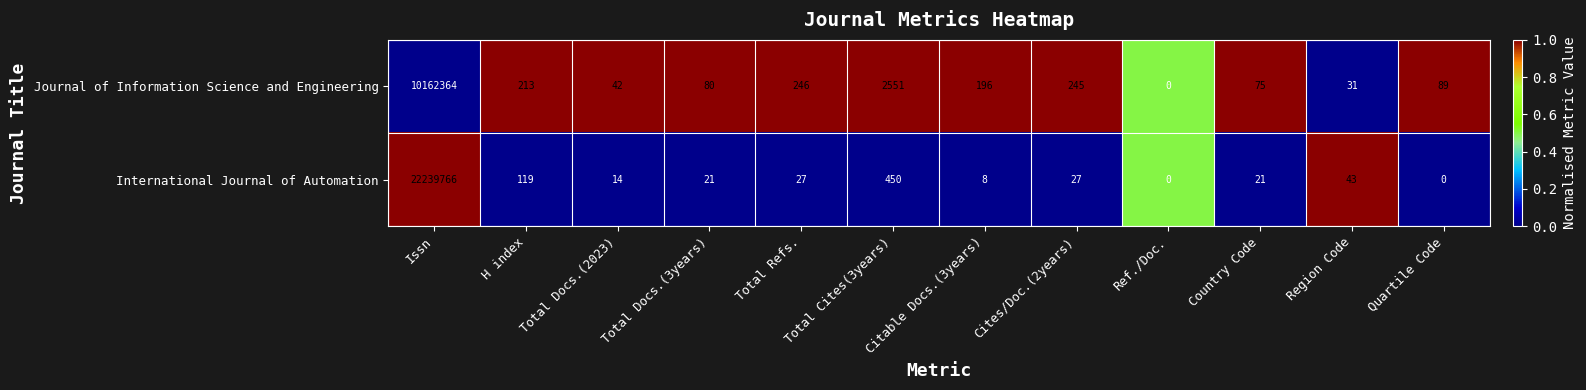

Rank the series by their maximum value, from lowest to highest.

Journal of Information Science and Engineering, International Journal of Automation